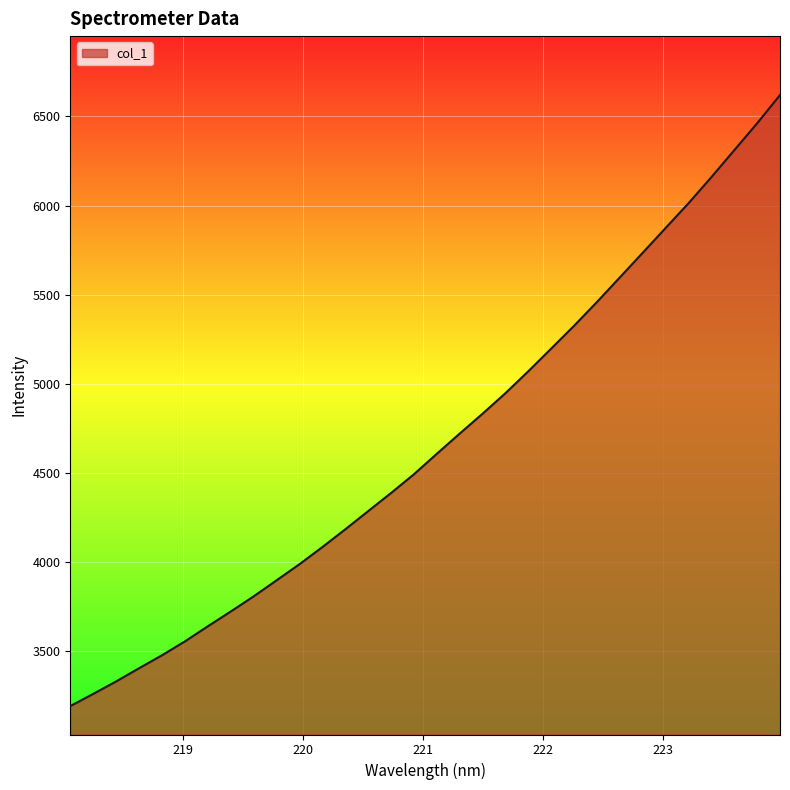

True or false: the data has more than 1 interior local peaks.

False